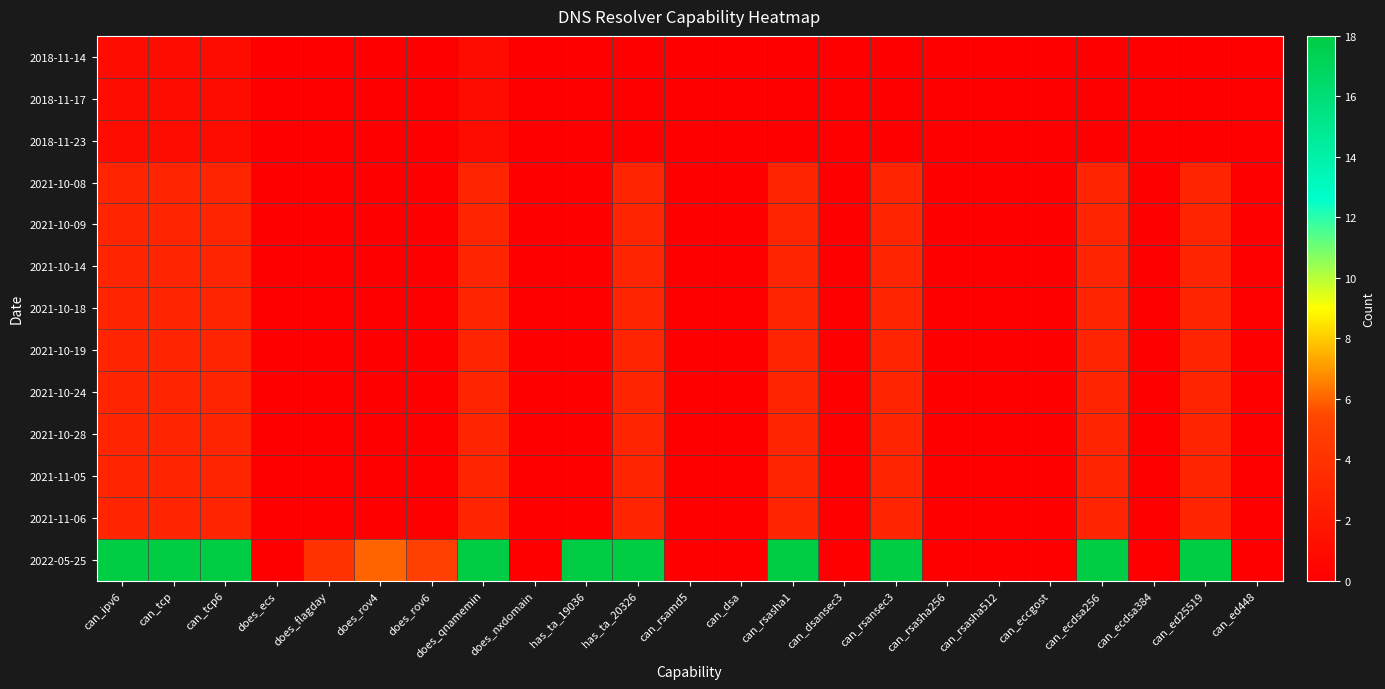

Rank the series by their maximum value, from lowest to highest.

2018-11-14, 2018-11-17, 2018-11-23, 2021-10-08, 2021-10-09, 2021-10-14, 2021-10-18, 2021-10-19, 2021-10-24, 2021-10-28, 2021-11-05, 2021-11-06, 2022-05-25